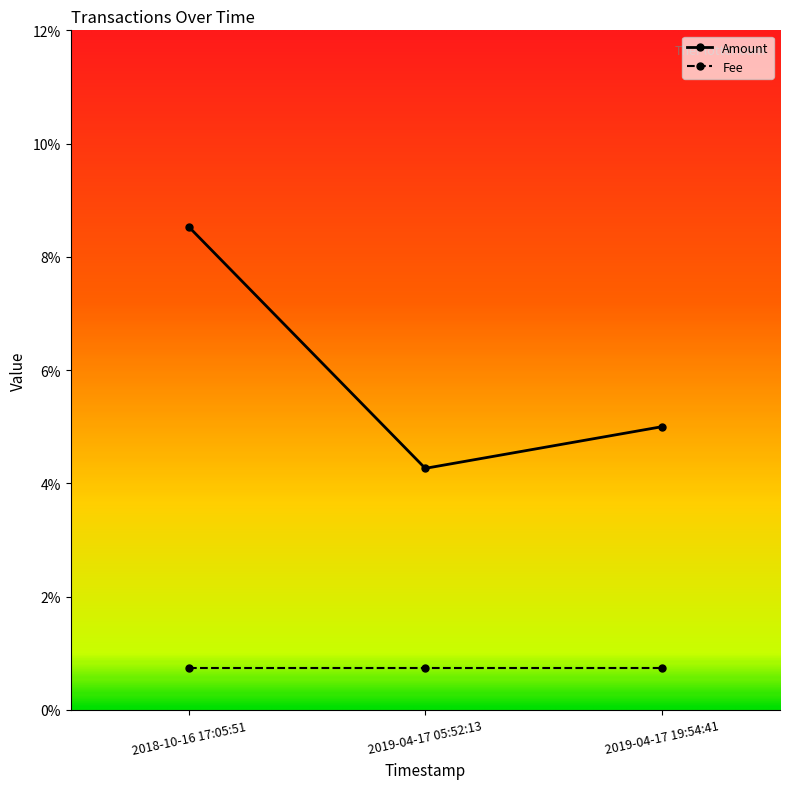

Does the chart have visible grid lines?

No